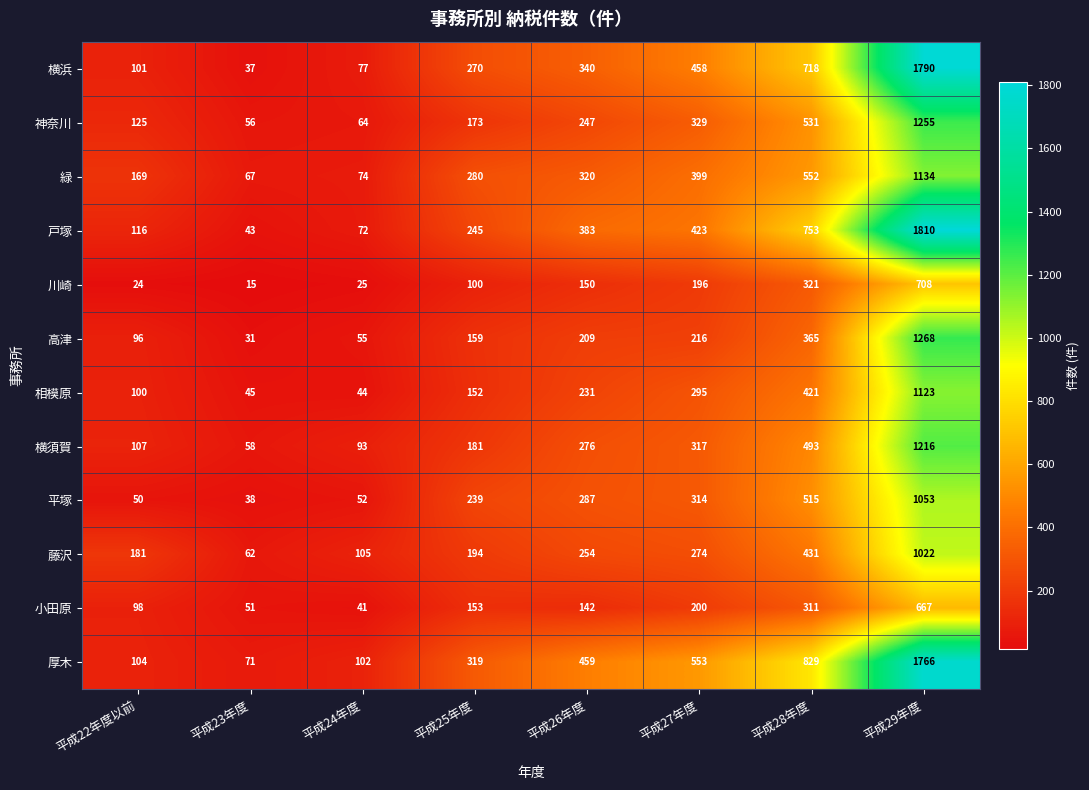

Is it true that 平塚 equals 31 at 平成22年度以前?

False